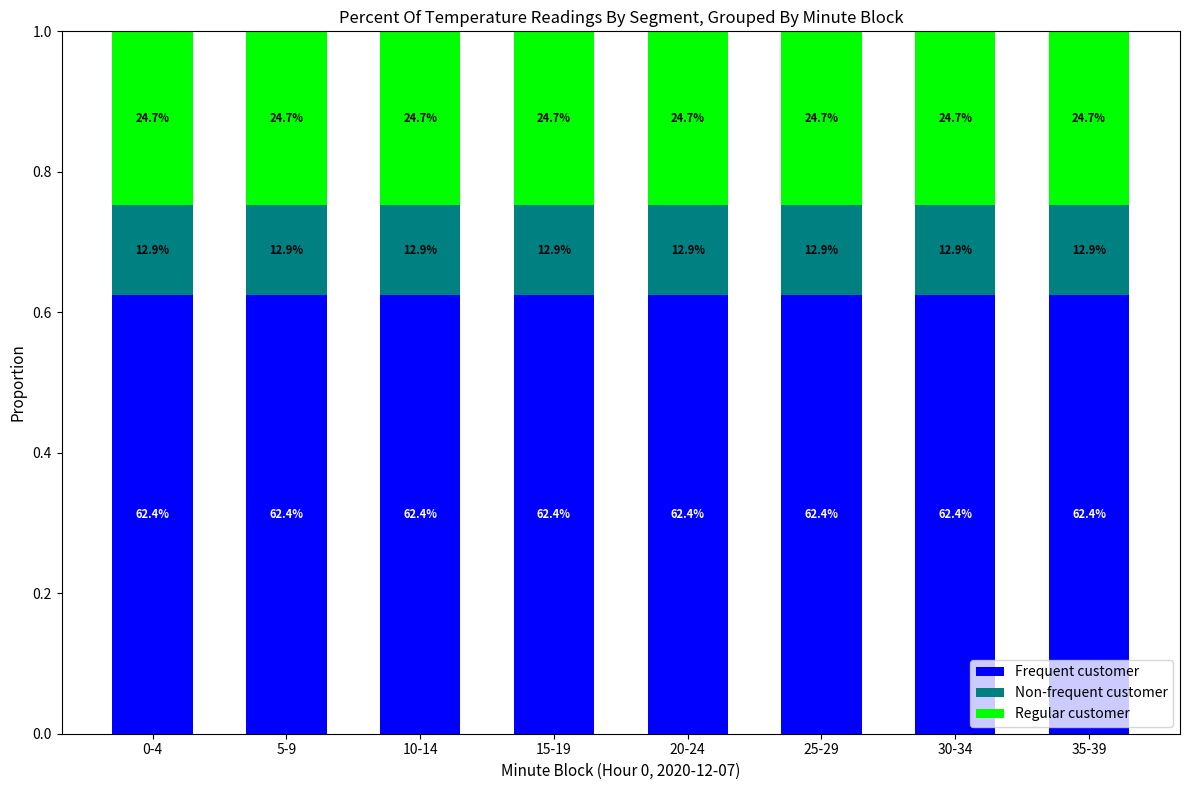

Does the chart contain stacked bars?

Yes